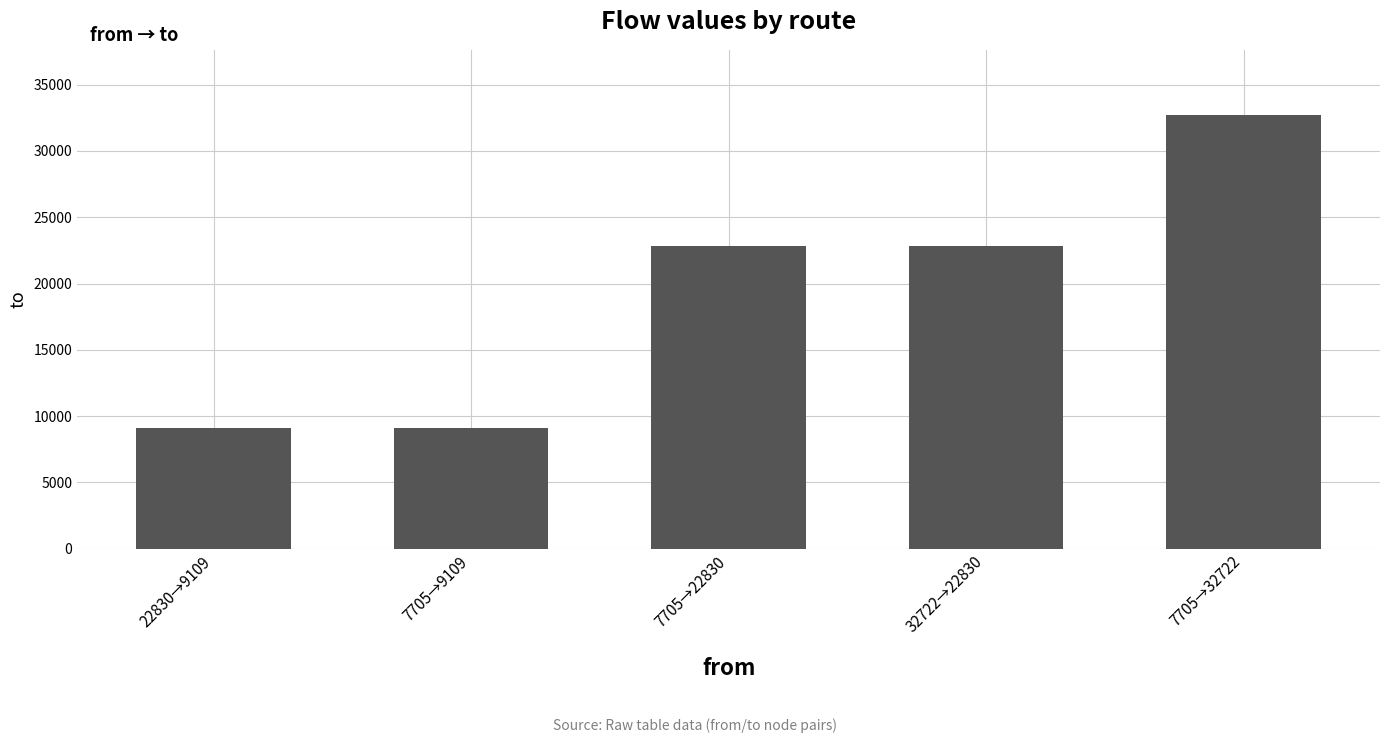

What is the maximum value shown in the chart?

32722